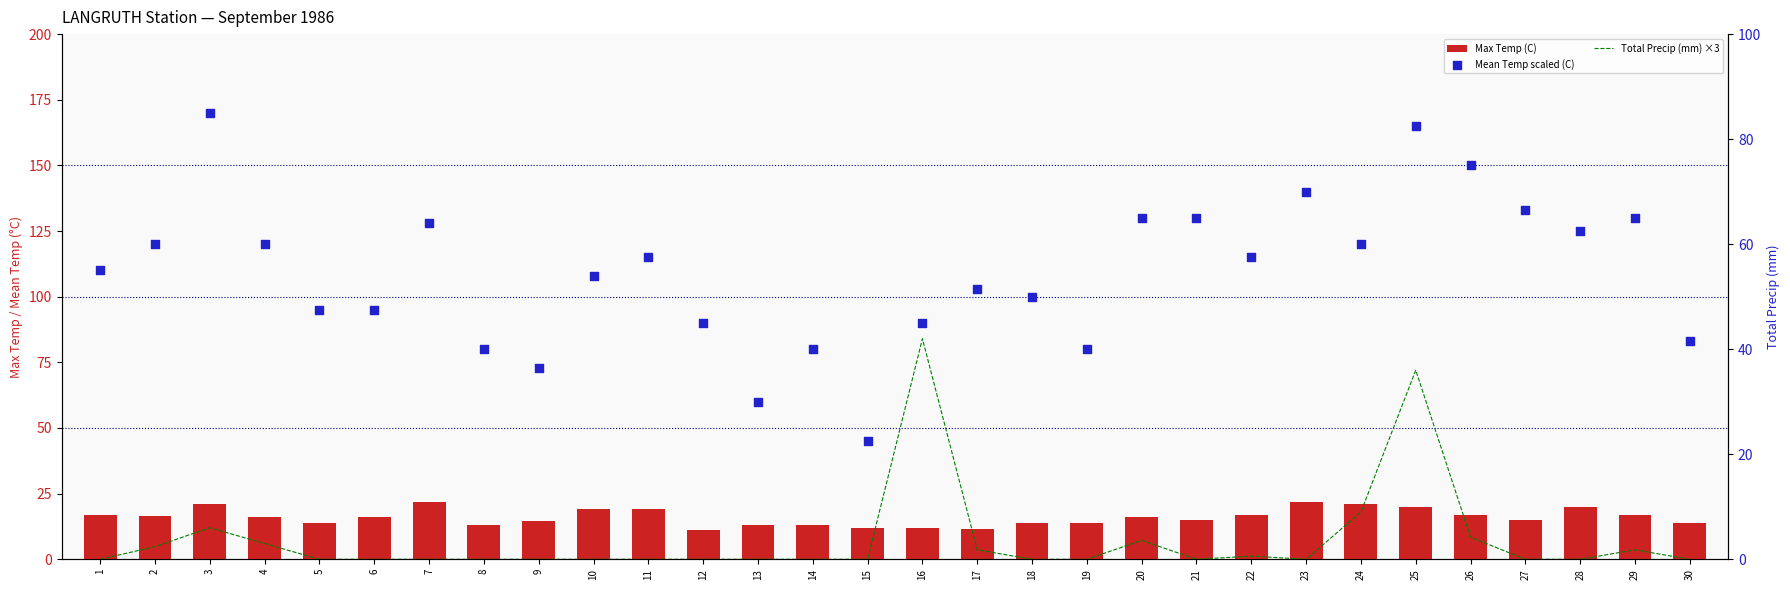

Is the value of Max Temp (C) at 19 greater than the value of Total Precip (mm) ×3 at 11?

Yes